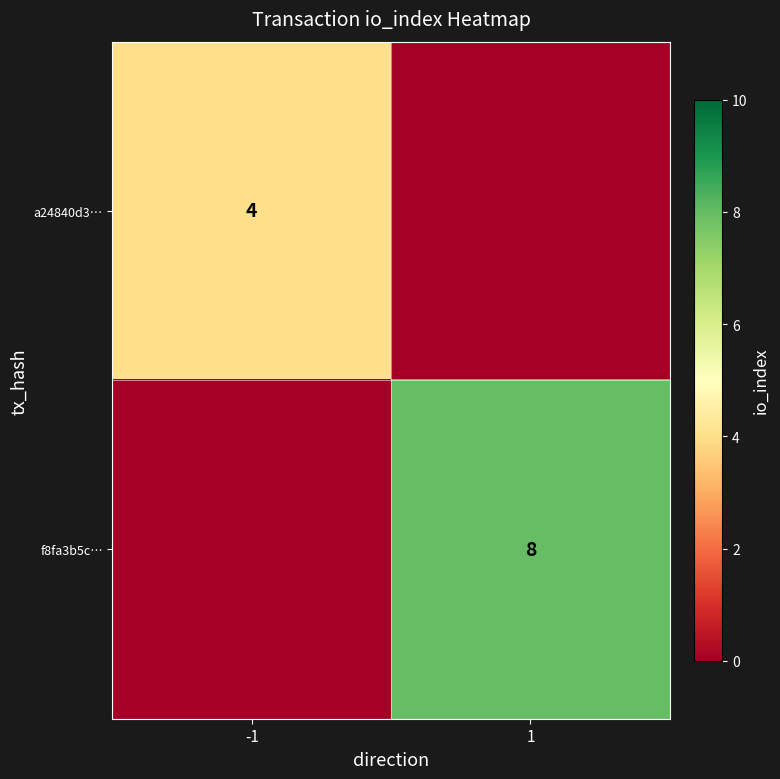

Is it true that a24840d3… equals 4 at -1?

True